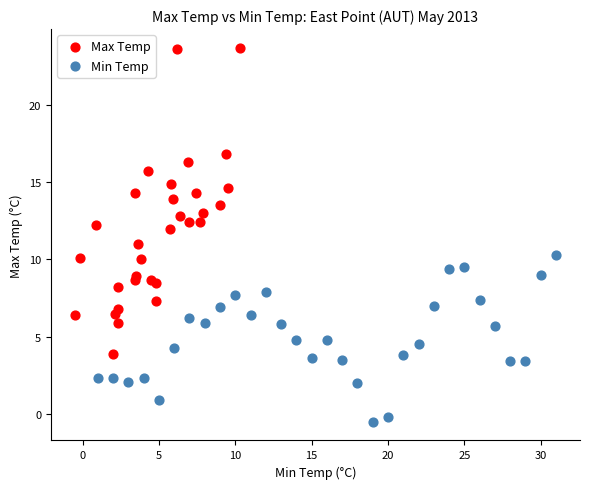

What are all the series names shown in the legend?

Max Temp, Min Temp